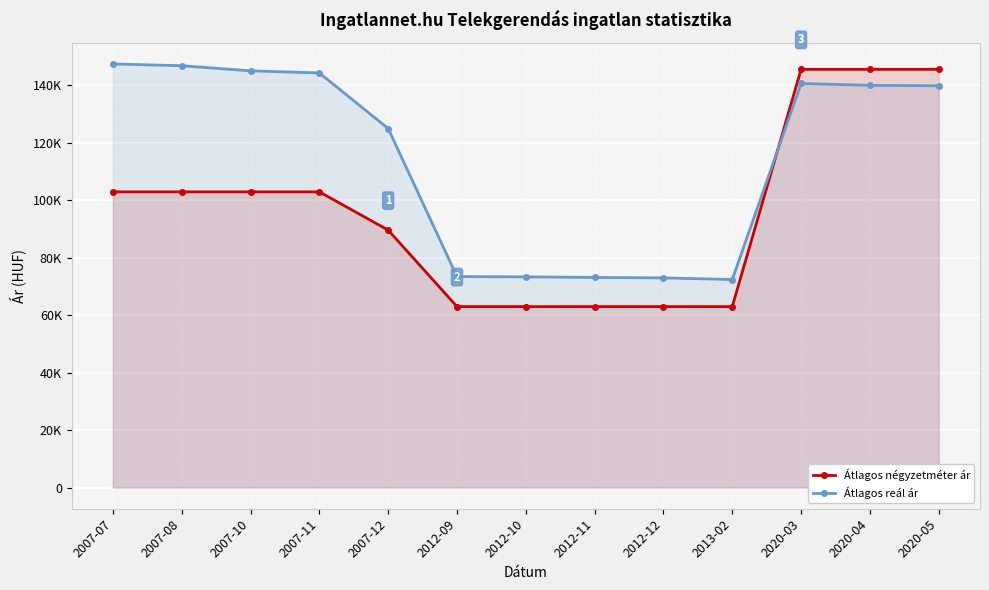

At how many categories does at least one series exceed 77572?

8